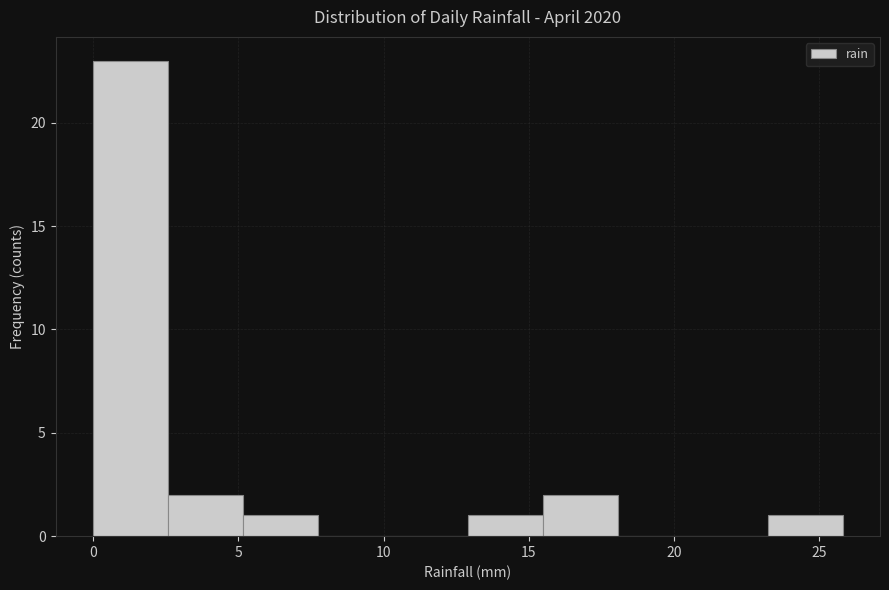

Reading left to right, transcribe this chart: for each bar, give the range it covers on the x-axis and its height. Neither the bar edges nor the heights are printed on the chart, so give them approximately, as read against the axes.

0.0 to 2.5: 23
2.5 to 5.0: 2
5.0 to 7.5: 1
7.5 to 10.5: 0
10.5 to 13.0: 0
13.0 to 15.5: 1
15.5 to 18.0: 2
18.0 to 20.5: 0
20.5 to 23.0: 0
23.0 to 26.0: 1